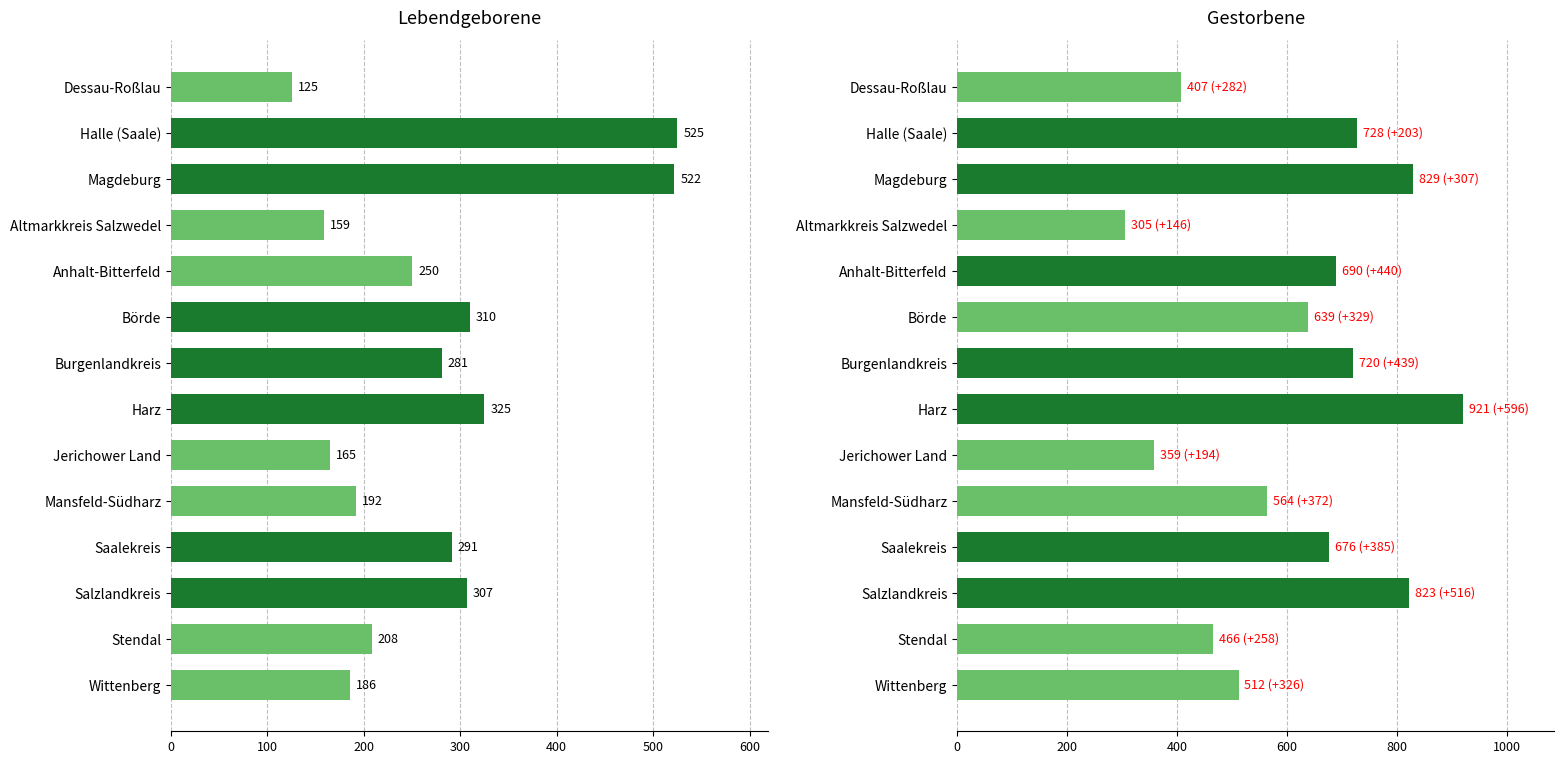

Rank the series at Mansfeld-Südharz from lowest to highest value.

Lebendgeborene, Gestorbene